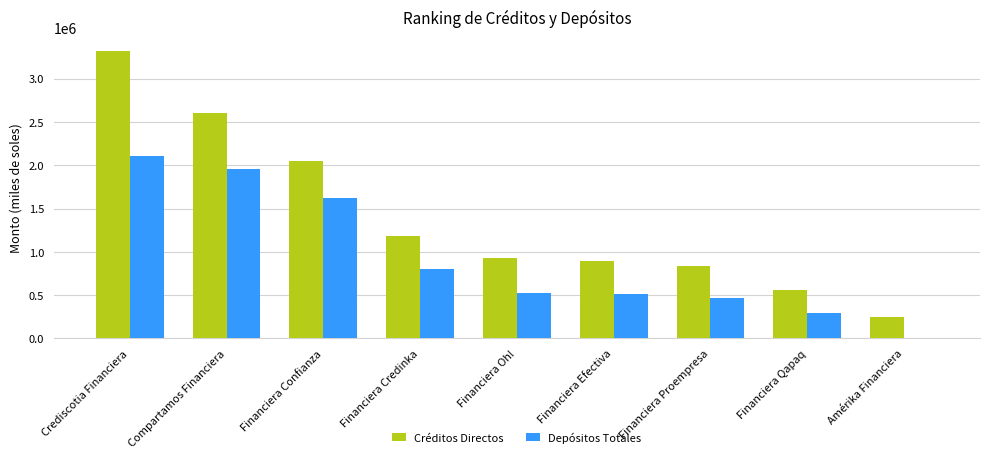

Is it true that Depósitos Totales equals 2193807.8 at Financiera Confianza?

False